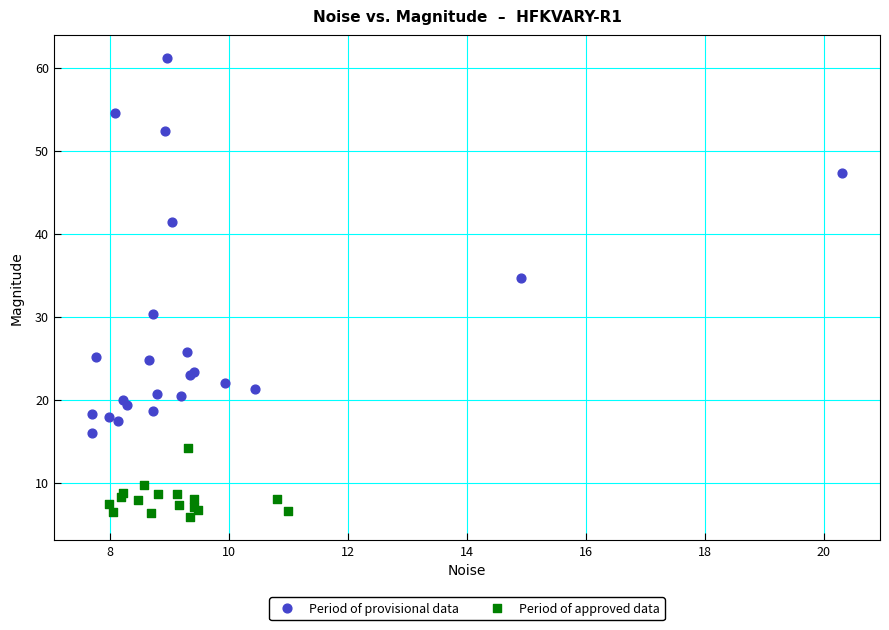

What are all the series names shown in the legend?

Period of provisional data, Period of approved data